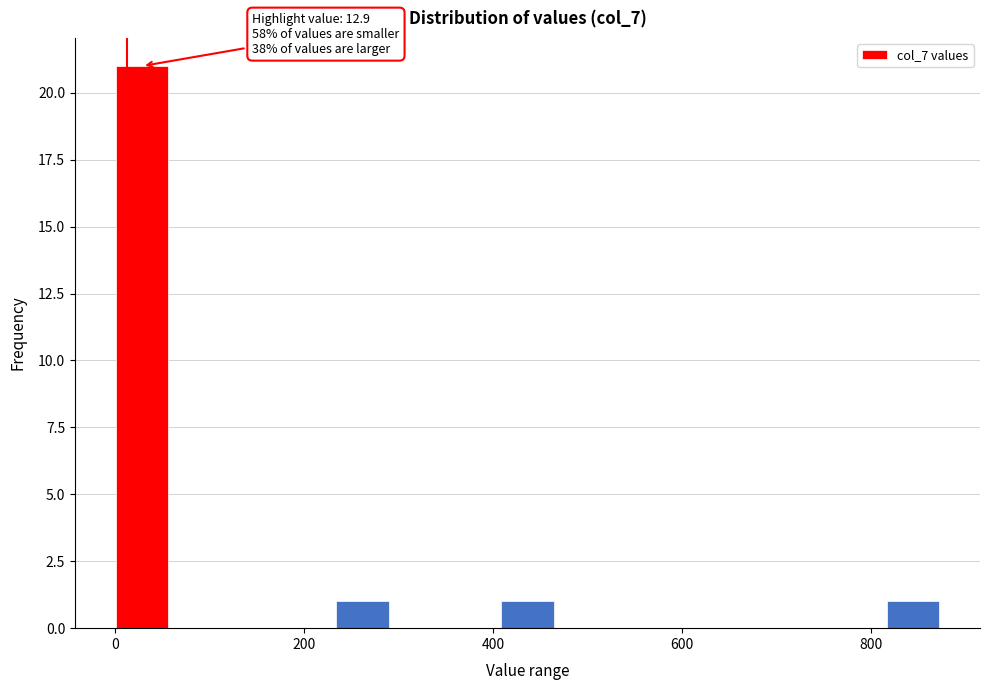

Around what value on the x-axis is the tallest bar? Give the approximate position of its centre, as read against the axis.

20